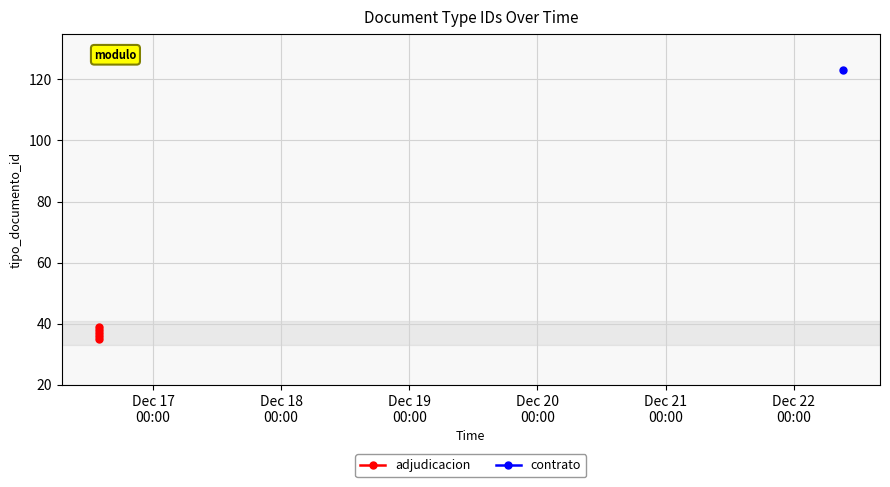

What is the smallest value displayed?

35